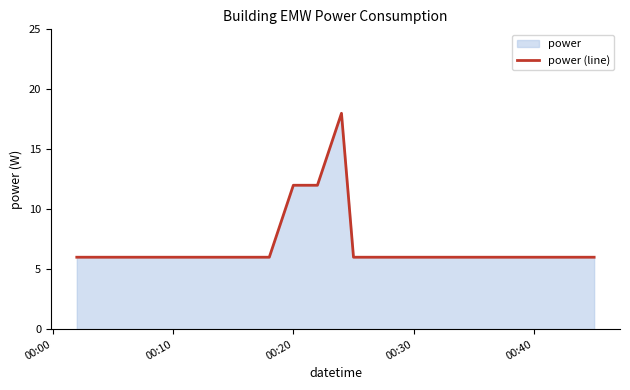

True or false: the data shows 16 at 00:20.

False